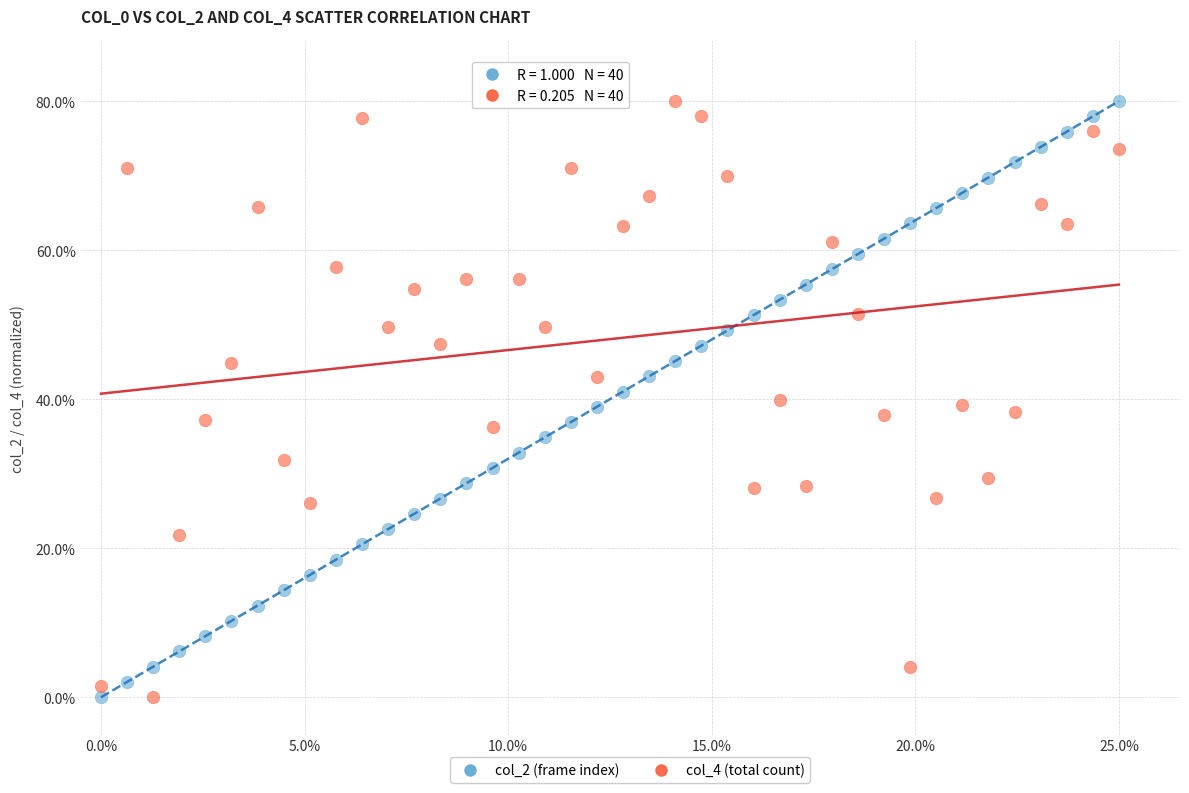

Across all data points, what is the range of X values (max minus min)?

25.0